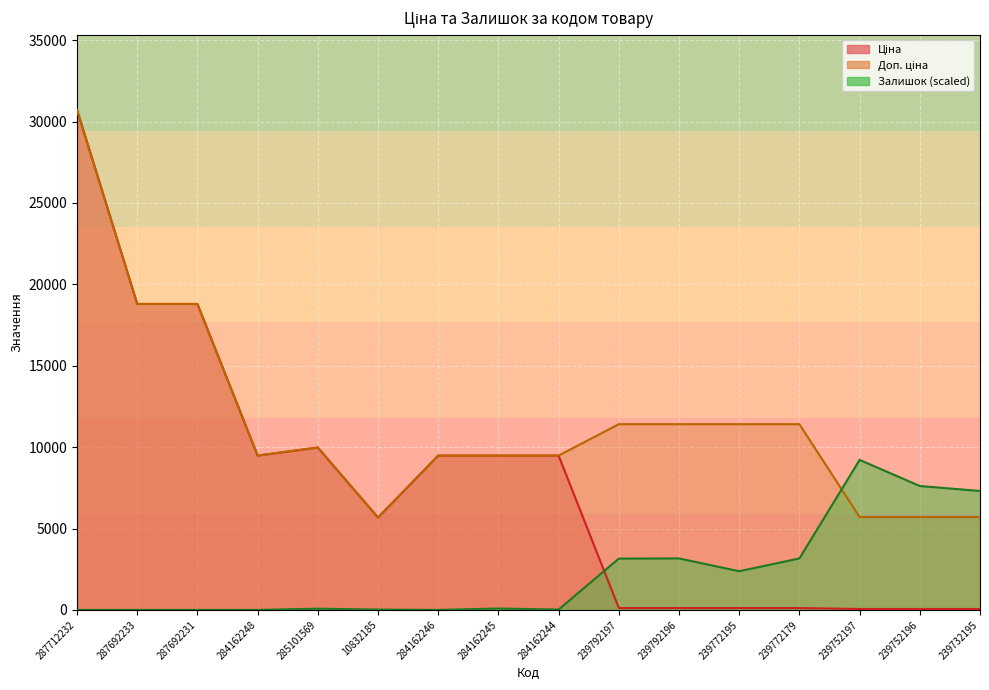

At how many categories does at least one series exceed 6977?

15